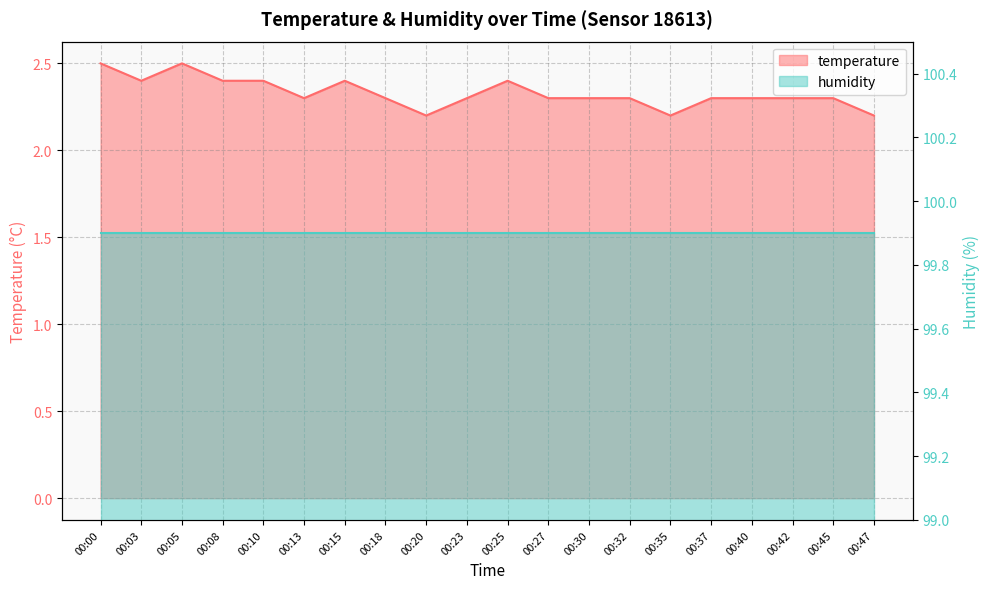

List the labels in order of value, largest first.

00:00, 00:05, 00:03, 00:08, 00:10, 00:15, 00:25, 00:13, 00:18, 00:23, 00:27, 00:30, 00:32, 00:37, 00:40, 00:42, 00:45, 00:20, 00:35, 00:47